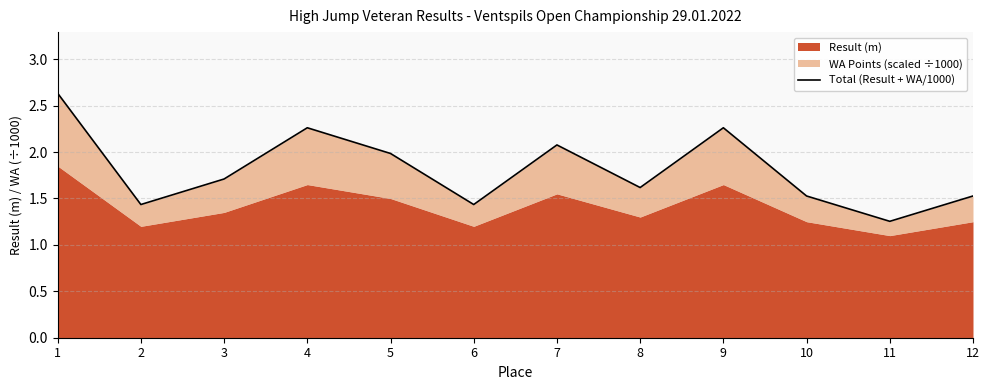

What is the sum of all values?

21.7